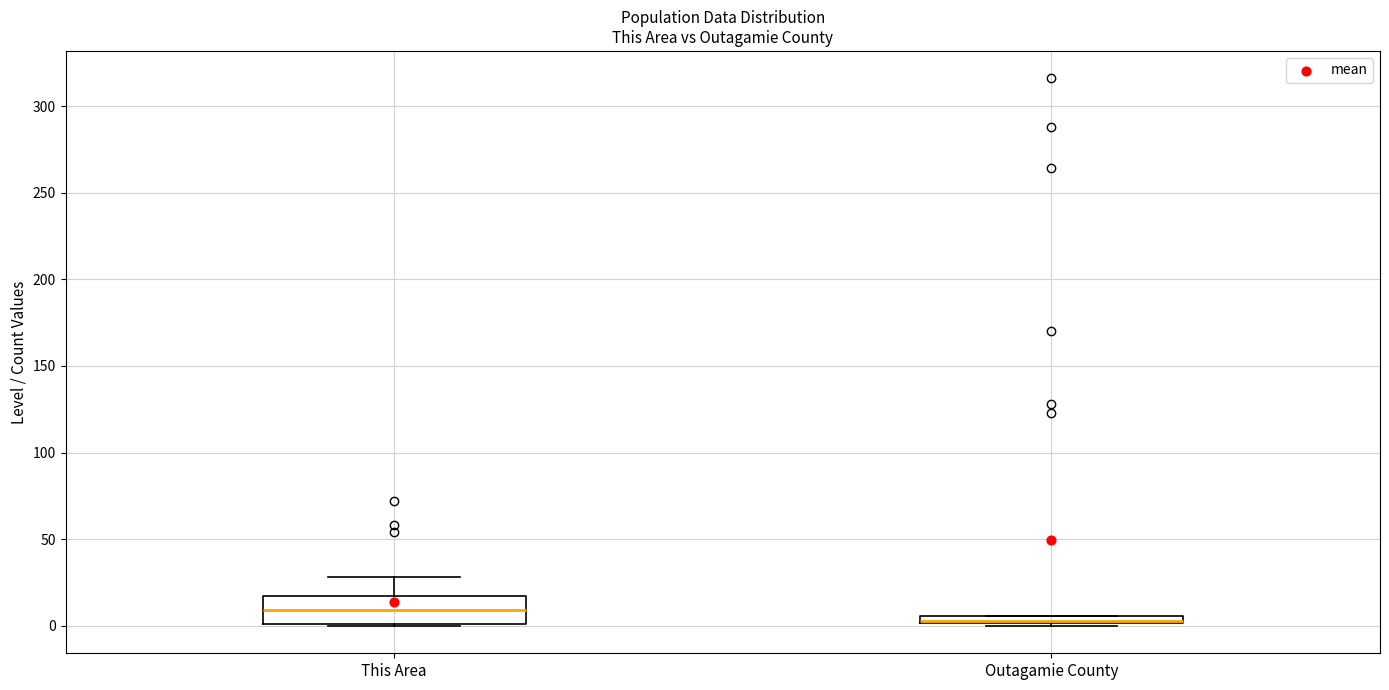

Which box's median line is the highest?

This Area